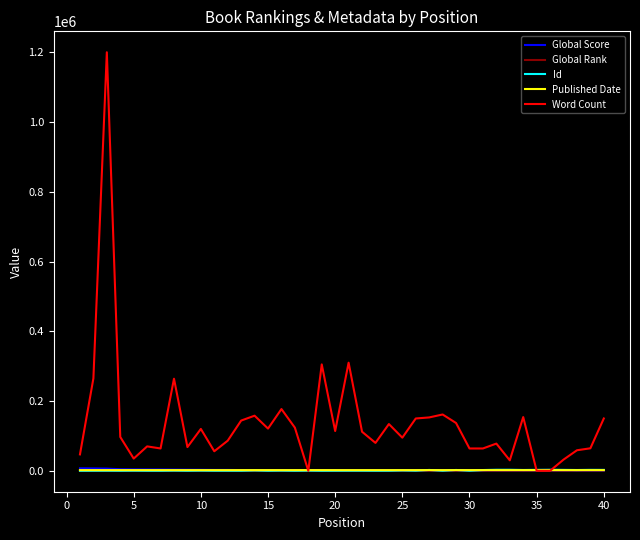

Which series has the widest spread of values?

Word Count